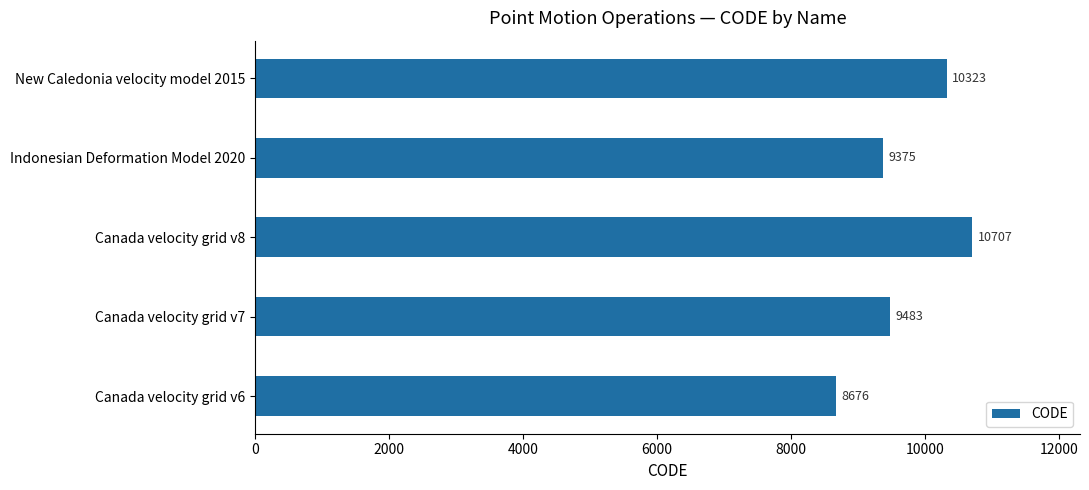

Which has a higher value, Indonesian Deformation Model 2020 or Canada velocity grid v7?

Canada velocity grid v7